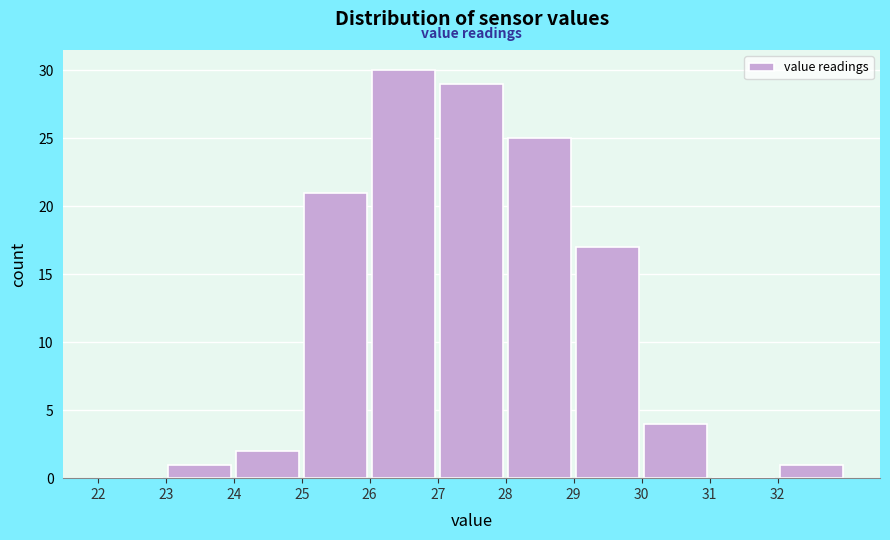

Reading left to right, transcribe this chart: for each bar, give the range it covers on the x-axis and its height. The values are not printed on the chart, so give them approximately, as read against the axis.

22 to 23: 0
23 to 24: 1
24 to 25: 2
25 to 26: 21
26 to 27: 30
27 to 28: 29
28 to 29: 25
29 to 30: 17
30 to 31: 4
31 to 32: 0
32 to 33: 1